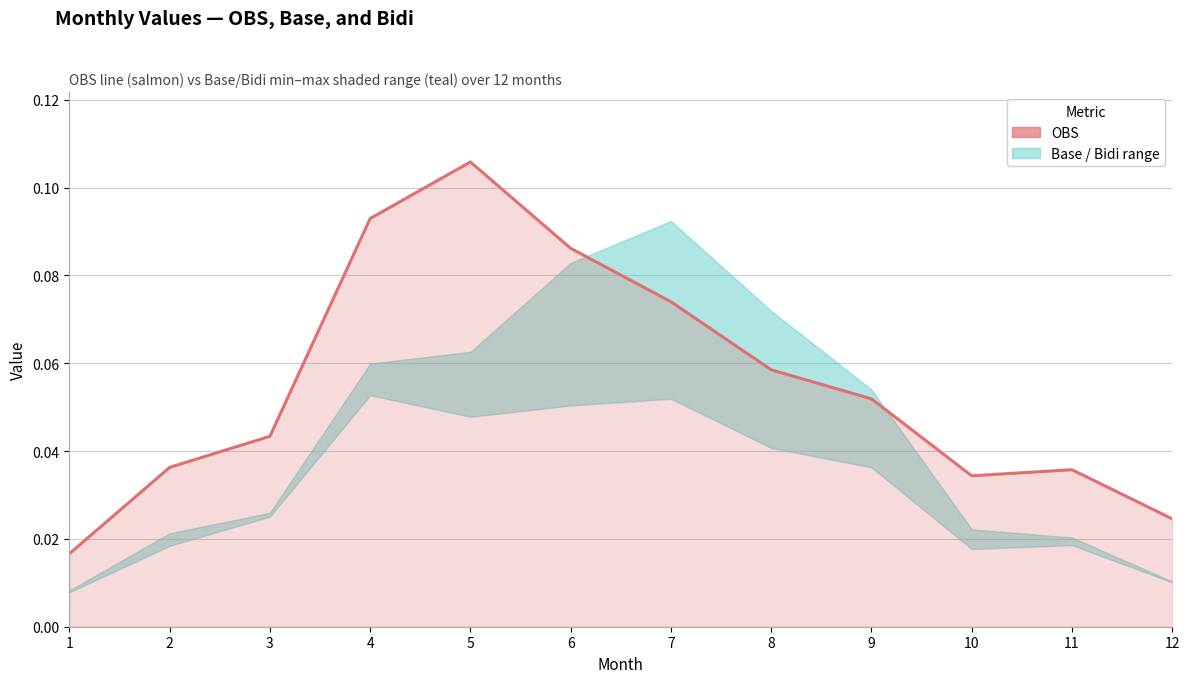

What is the change in value from 1 to 5?

+0.1